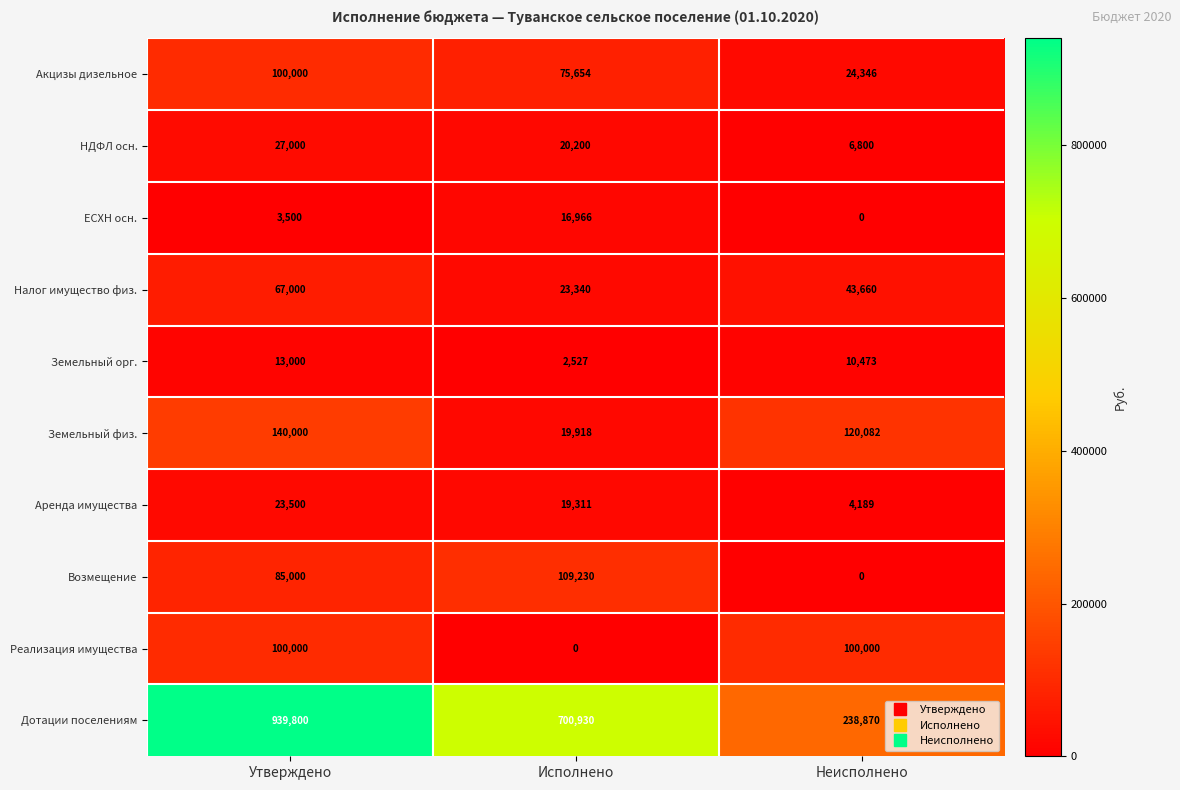

The value of ЕСХН осн. at Утверждено is 3500. True or false?

True